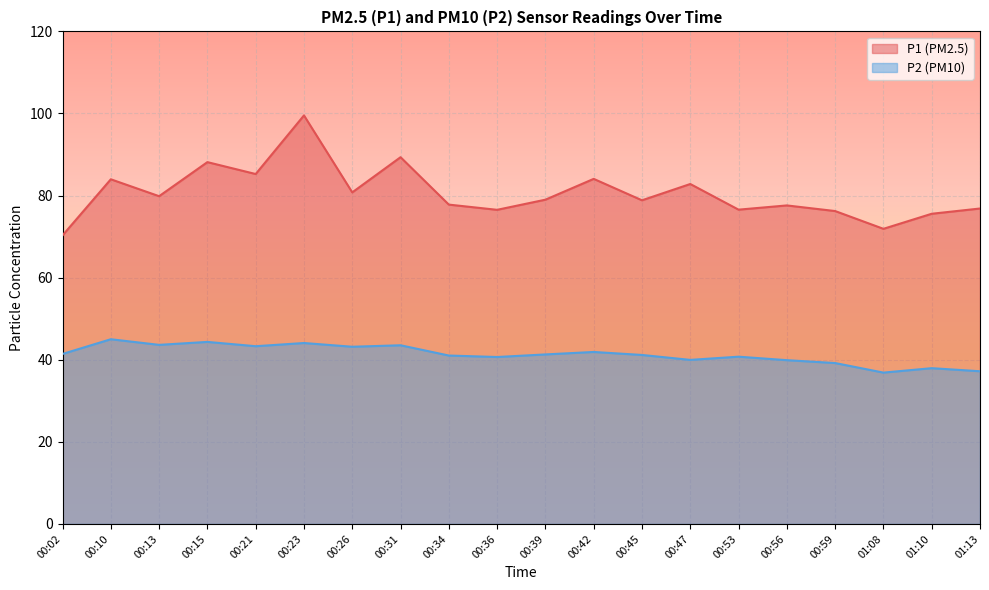

How many data points in P2 are above 41?

12